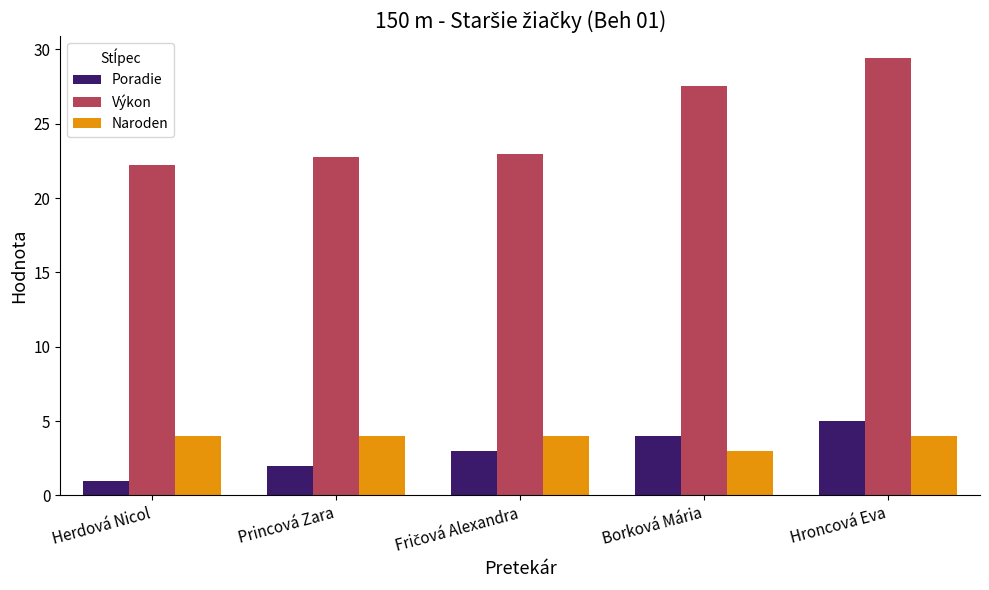

Read the Poradie value at Borková Mária.

4.0